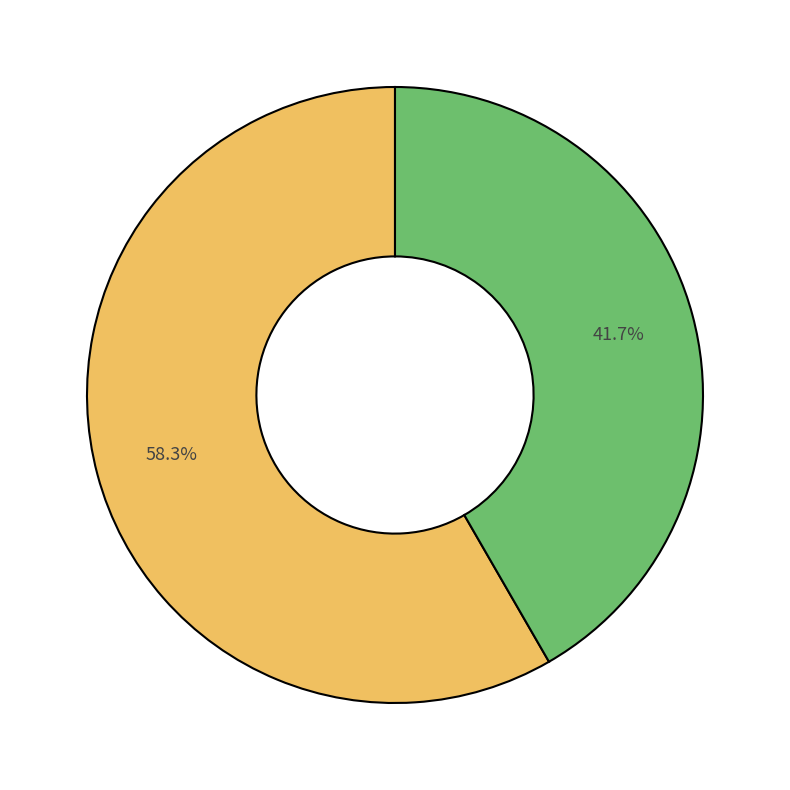

Is there a majority slice in this chart?

Yes